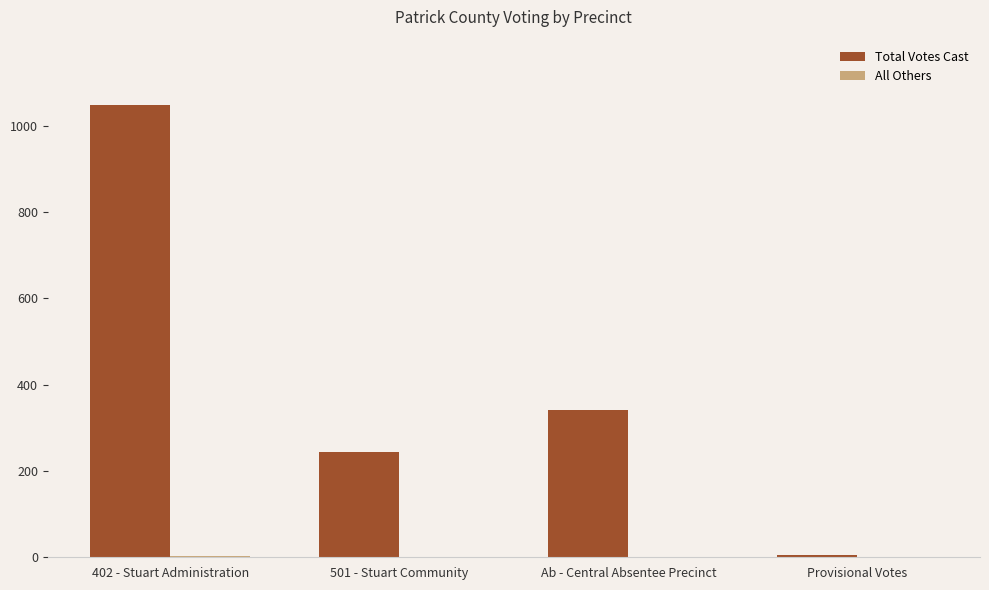

What is the greatest value displayed?

1049